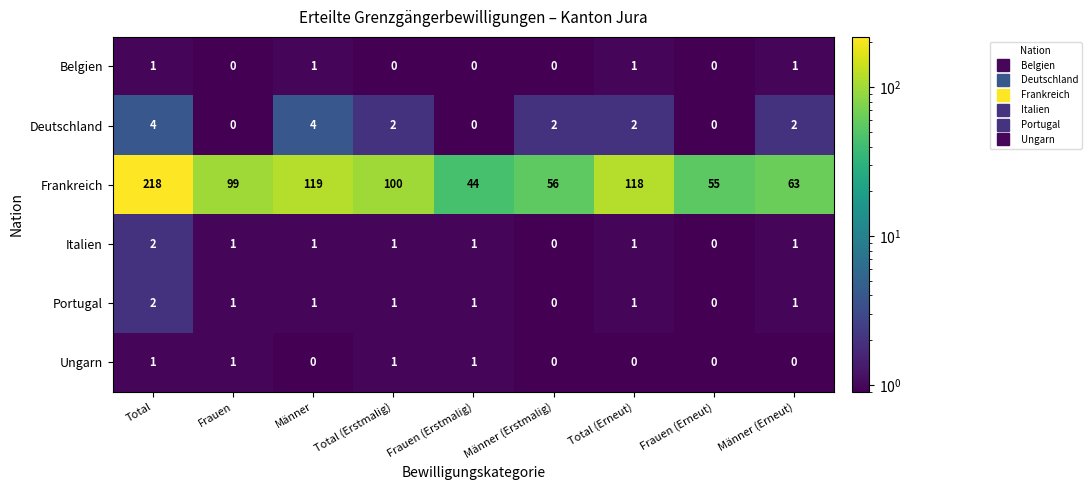

List the labels in order of Frankreich value, smallest first.

Frauen (Erstmalig), Frauen (Erneut), Männer (Erstmalig), Männer (Erneut), Frauen, Total (Erstmalig), Total (Erneut), Männer, Total